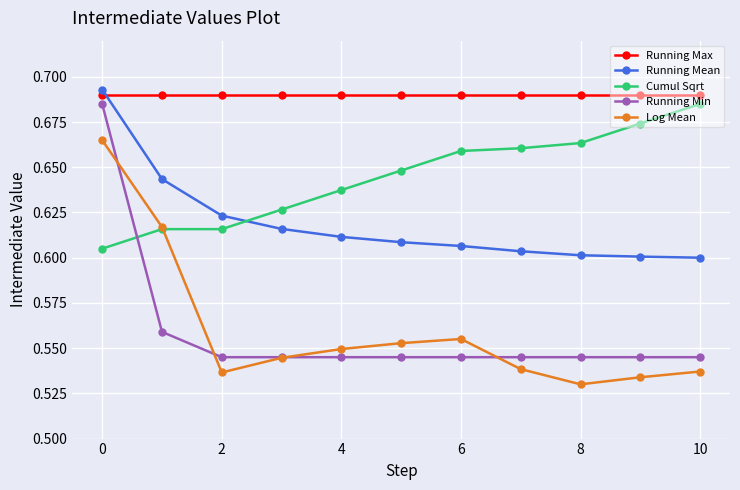

True or false: Cumul Sqrt and Running Max intersect in this chart.

False